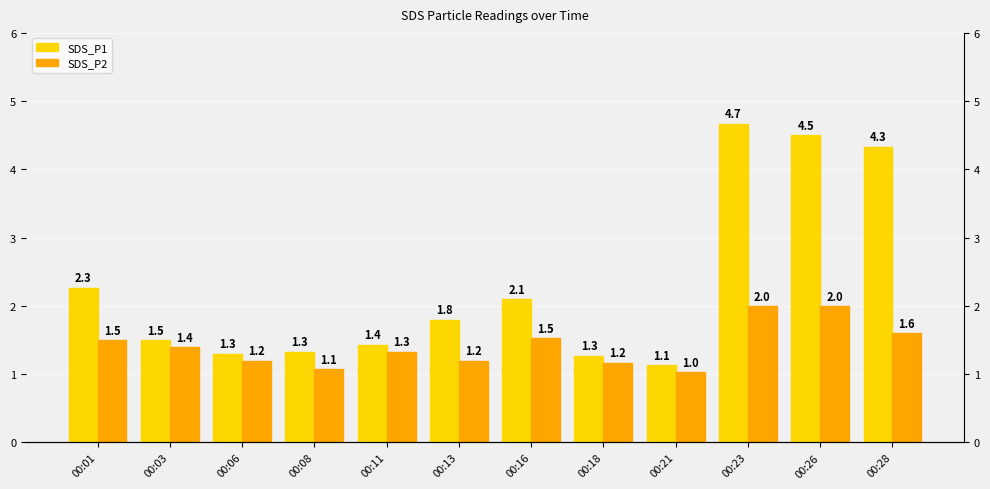

What is the approximate value of SDS_P2 at 00:13?

1.2